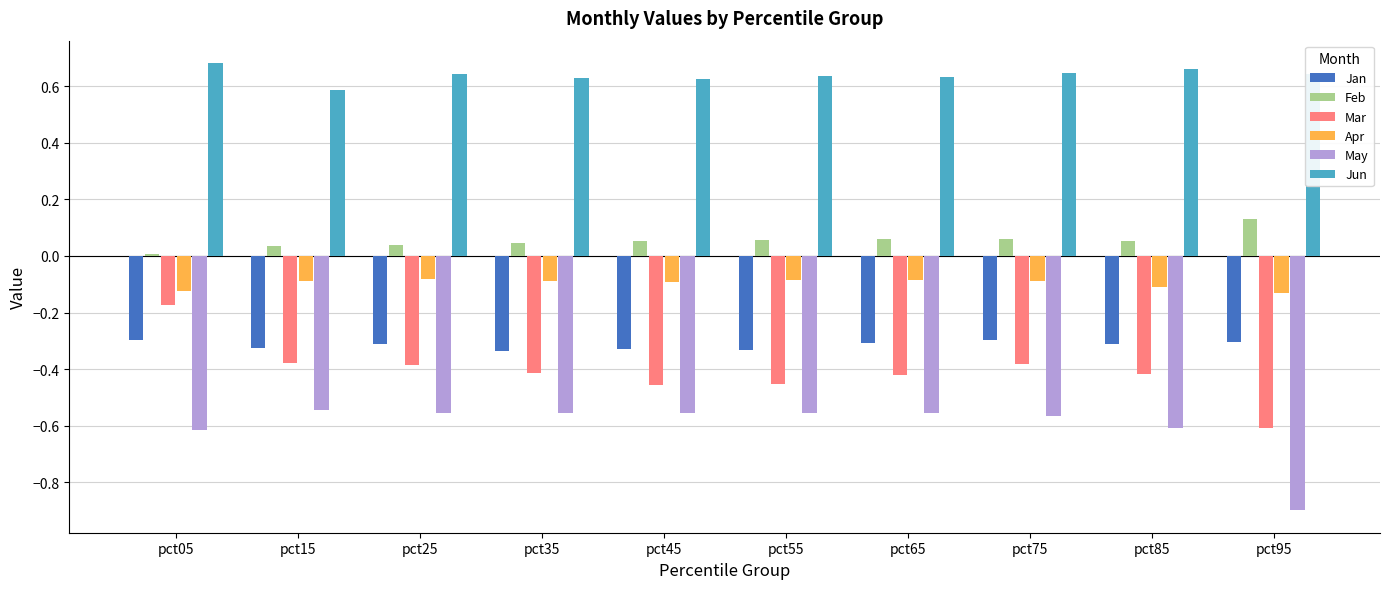

What is the minimum value for May?

-0.9